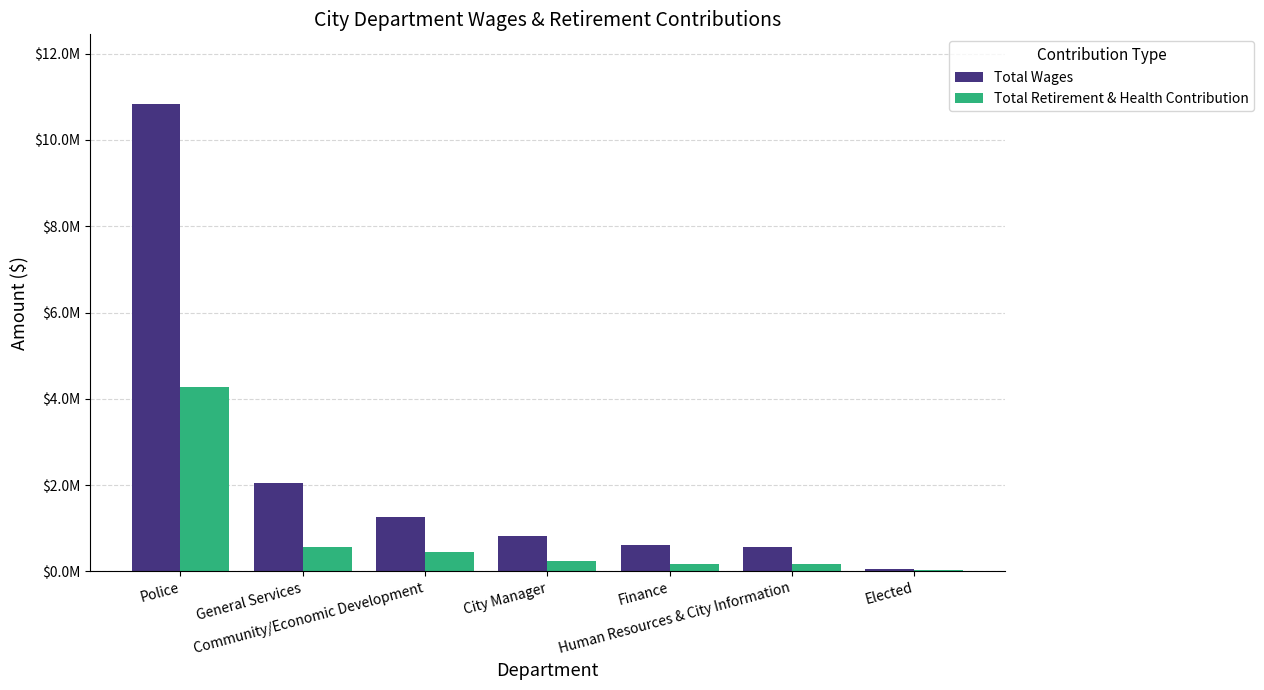

Which category has the highest value across all series?

Police